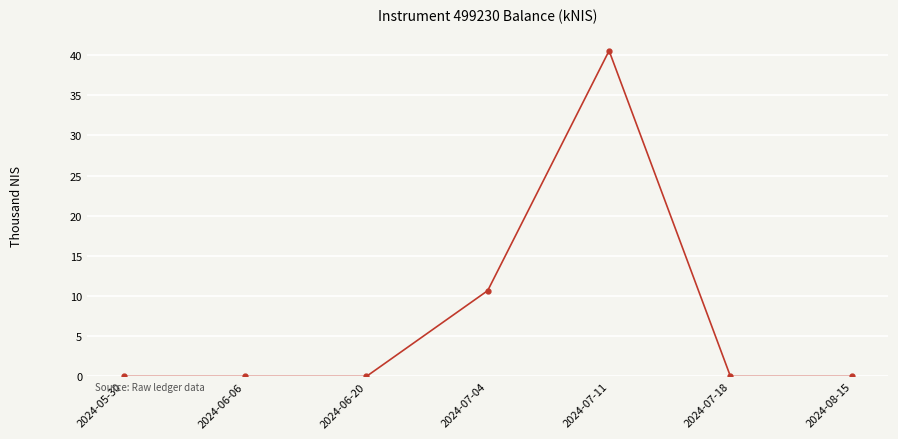

Count the number of data series in this chart.

1